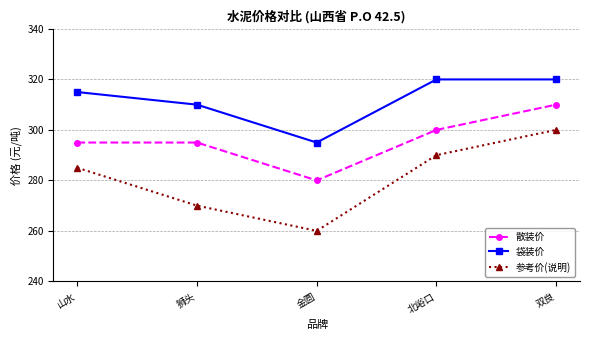

Which series has the widest spread of values?

参考价(说明)